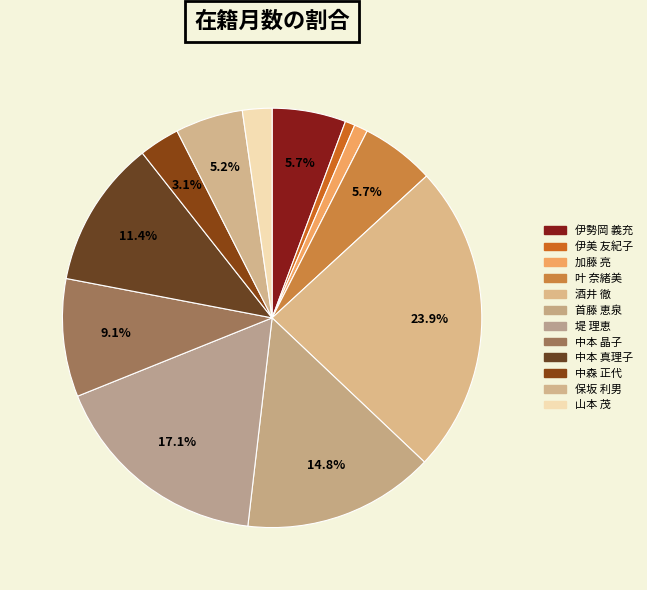

The 保坂 利男 slice represents 19% of the pie. True or false?

False